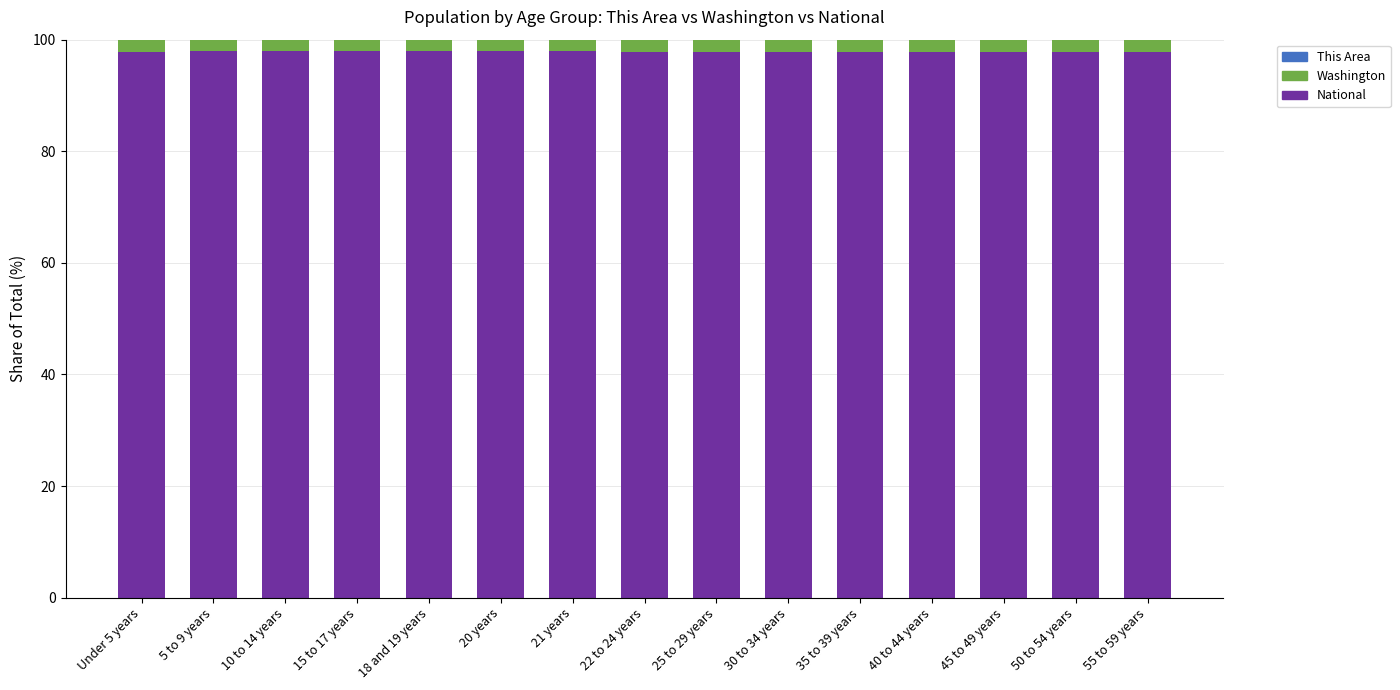

True or false: National has a value of 20.4 at 15 to 17 years.

False